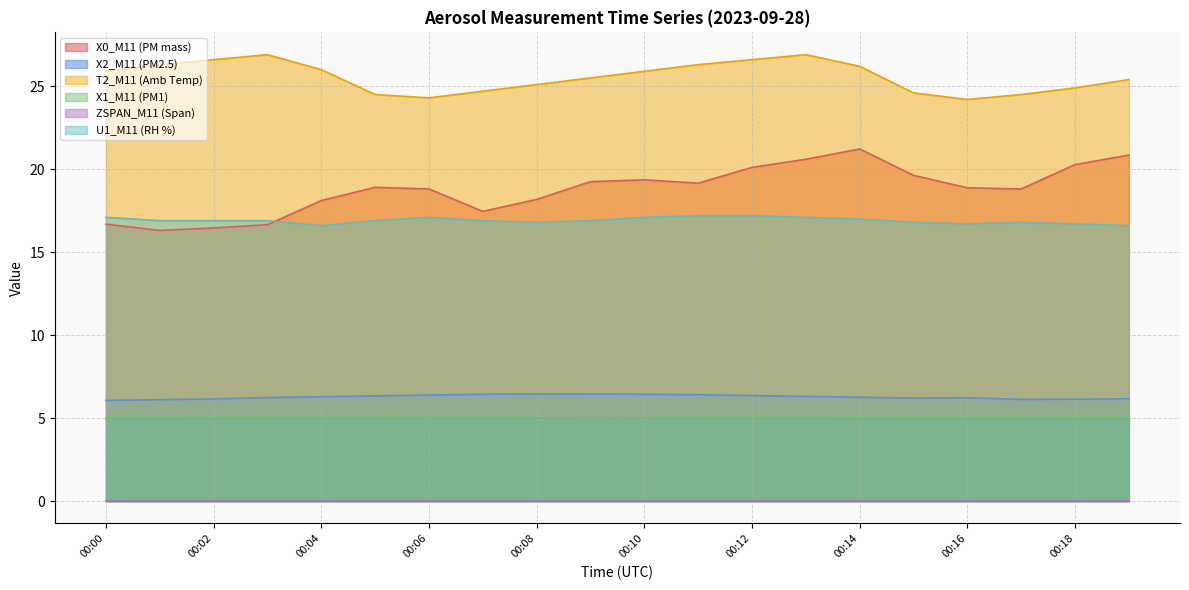

In X0_M11 (PM mass), how many points are lower than both neighbors (excluding endpoints)?

4